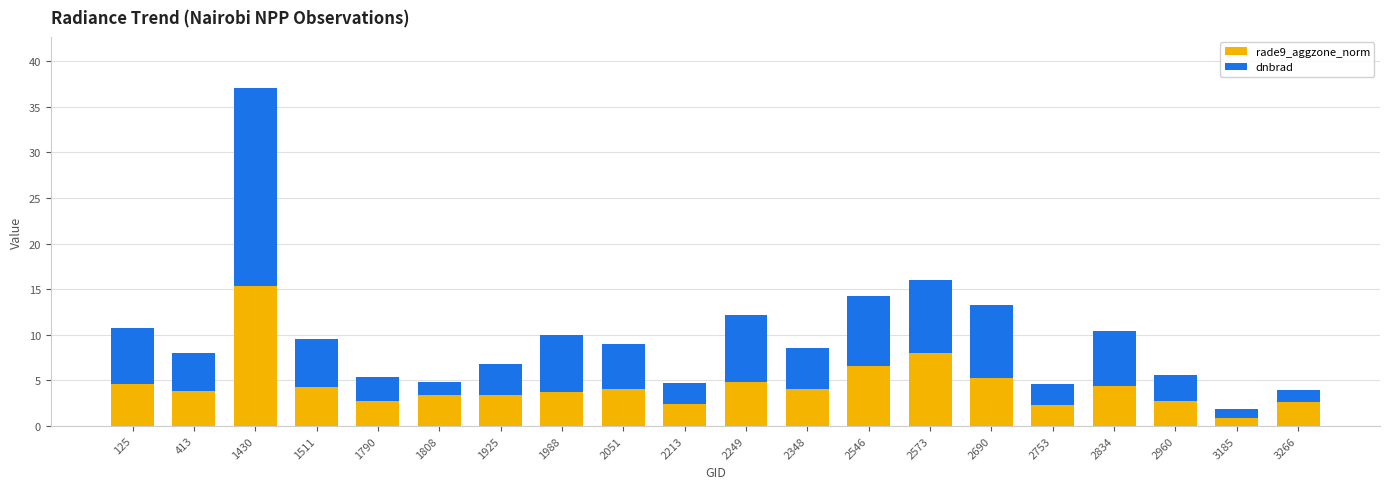

The value of rade9_aggzone_norm at 2546 is 1.6. True or false?

False